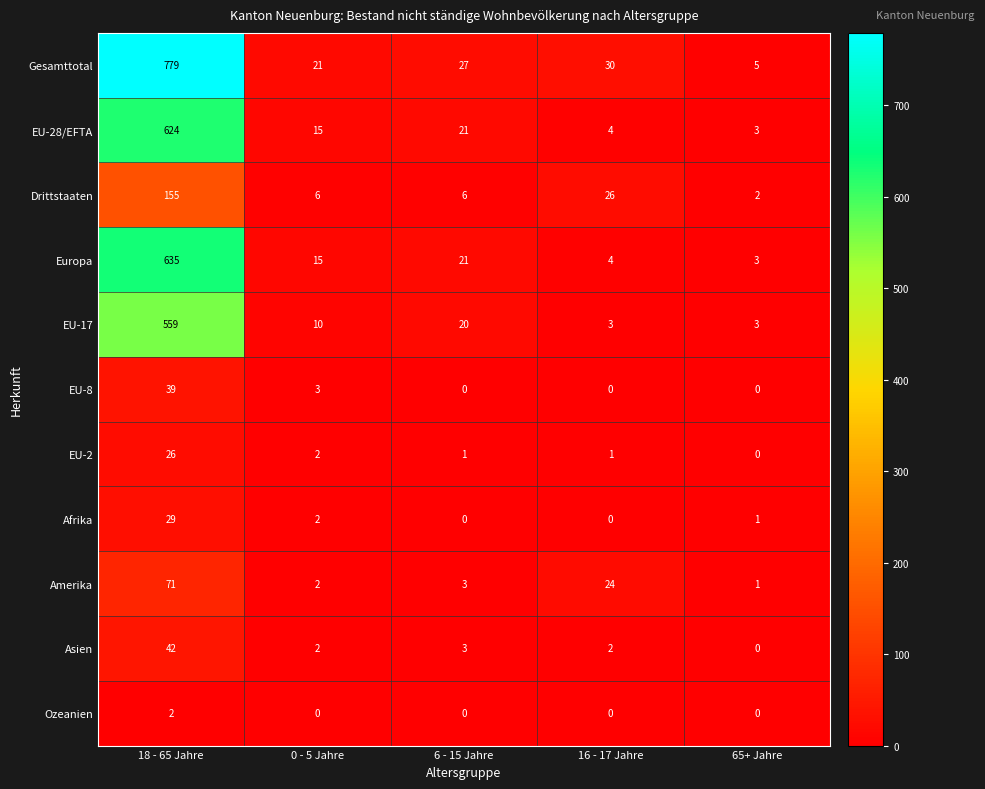

Where is Gesamttotal nearest to the value 392?

16 - 17 Jahre